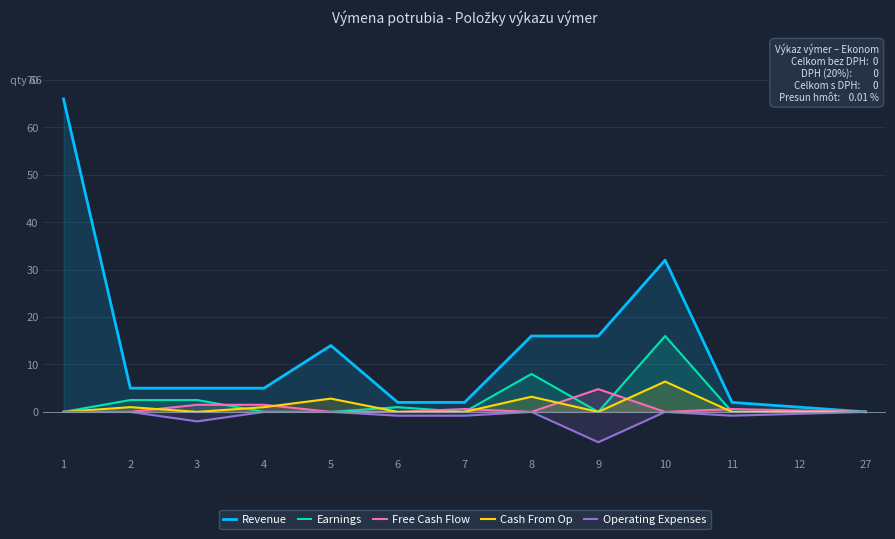

At which label does Operating Expenses reach its peak?

1